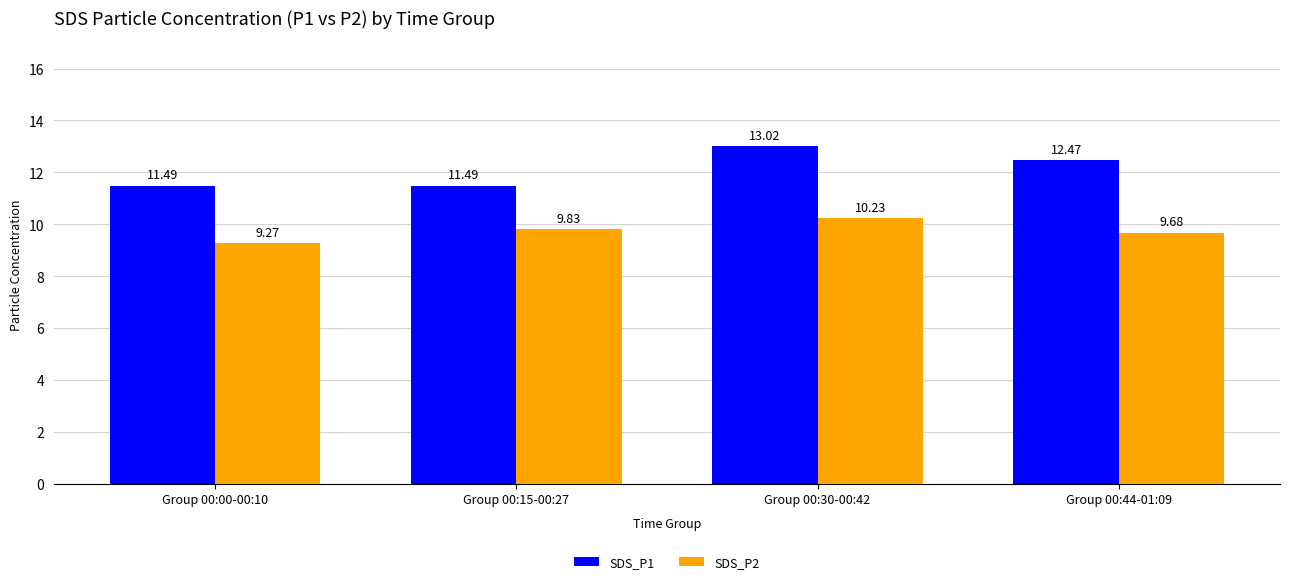

The SDS_P1 series shows 11.5 at Group 00:00-00:10. True or false?

True